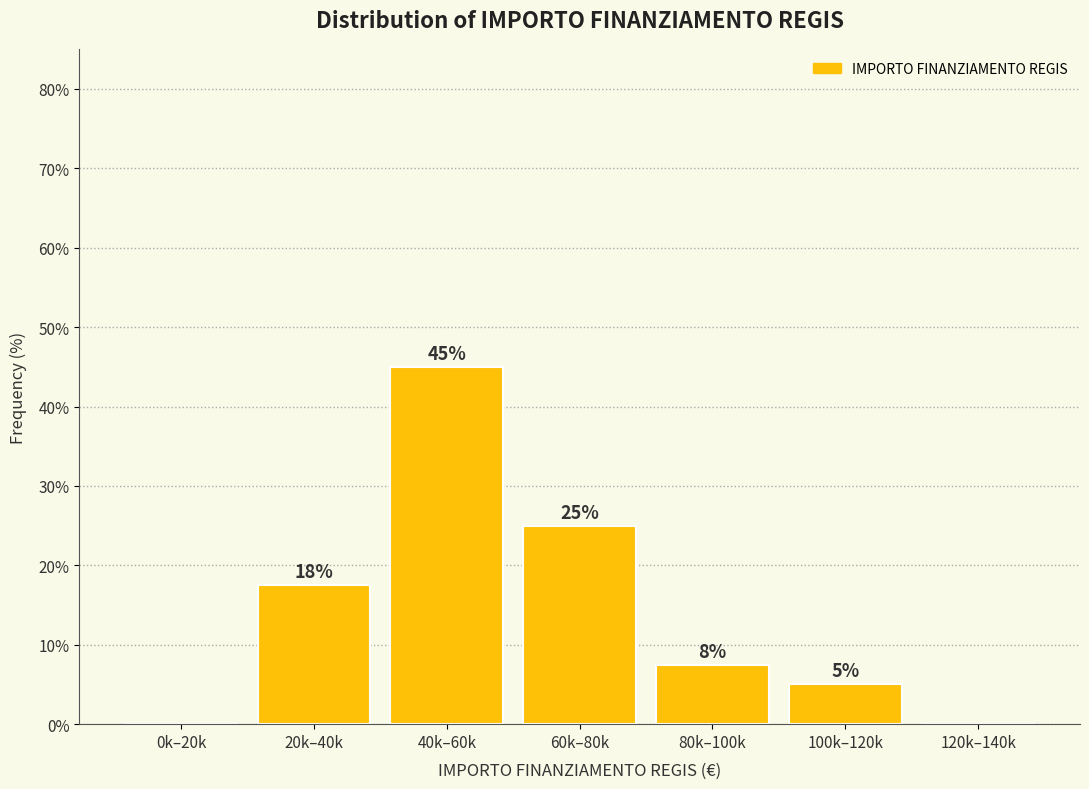

True or false: the data shows 9.5 at 20k–40k.

False